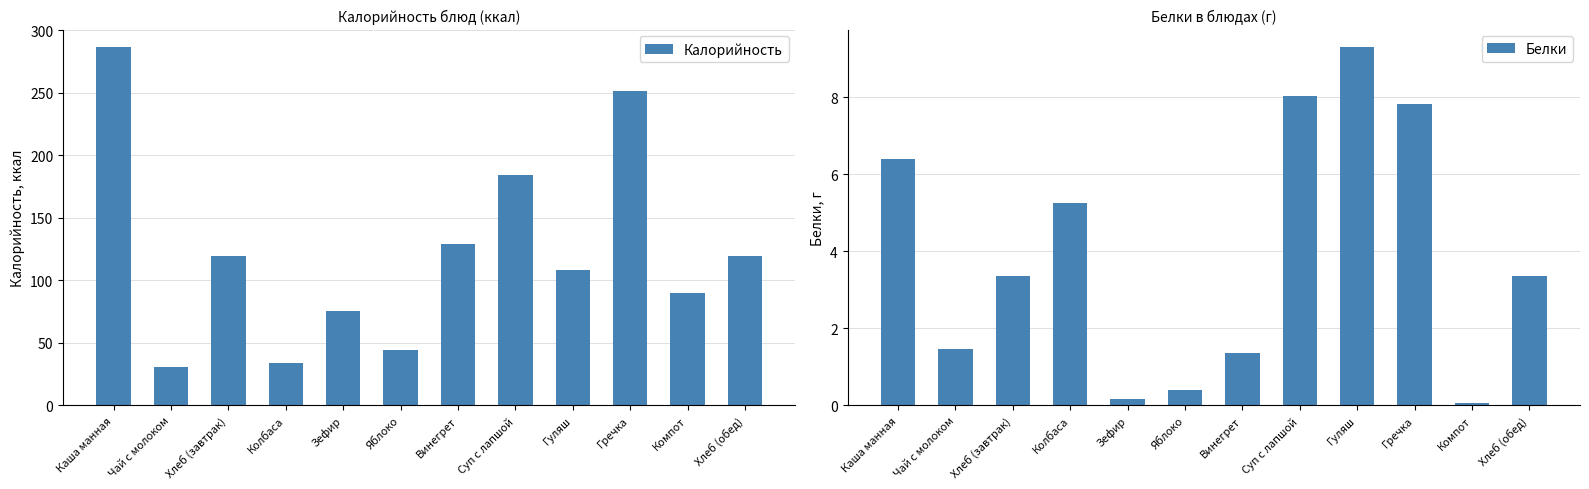

What is the approximate value of Белки at Хлеб (обед)?

3.4